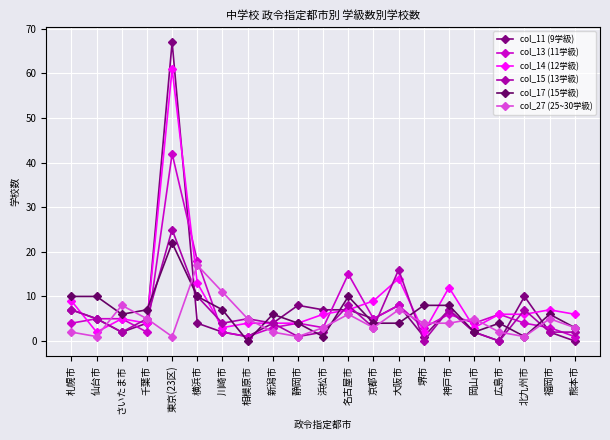

How many positive values does the col_17 (15学級) series have?

20